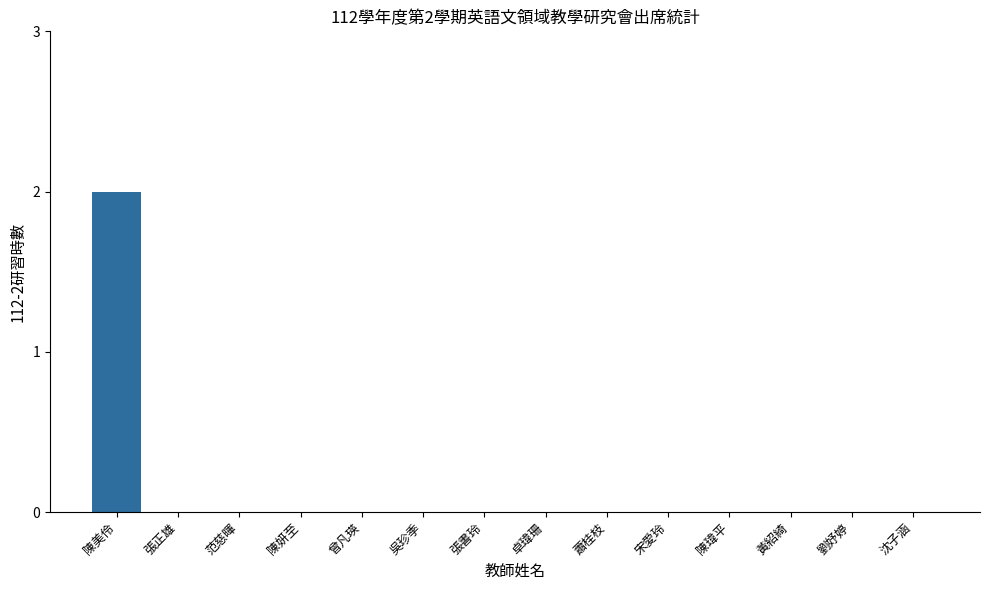

Are the bars horizontal?

No